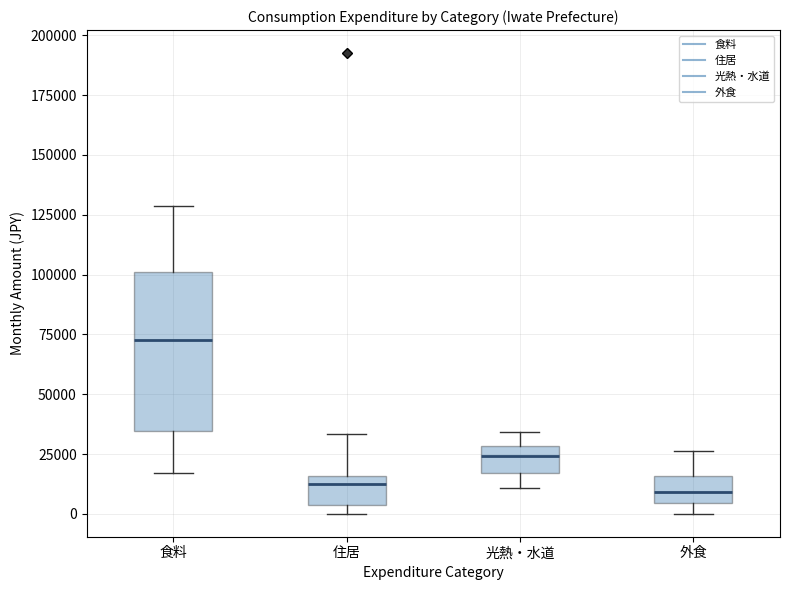

Reading left to right, read every box against the y-axis: the position of its median line, the range the box covers, and the ends of its whiskers. The values are not printed on the chart, so give them approximately, as read against the axis.

食料: median 70000, box 35000 to 100000, whiskers 15000 to 130000
住居: median 15000 (just below the box's upper edge), box 5000 to 15000, whiskers 0 to 35000
光熱・水道: median 25000, box 15000 to 30000, whiskers 10000 to 35000
外食: median 10000, box 5000 to 15000, whiskers 0 to 25000